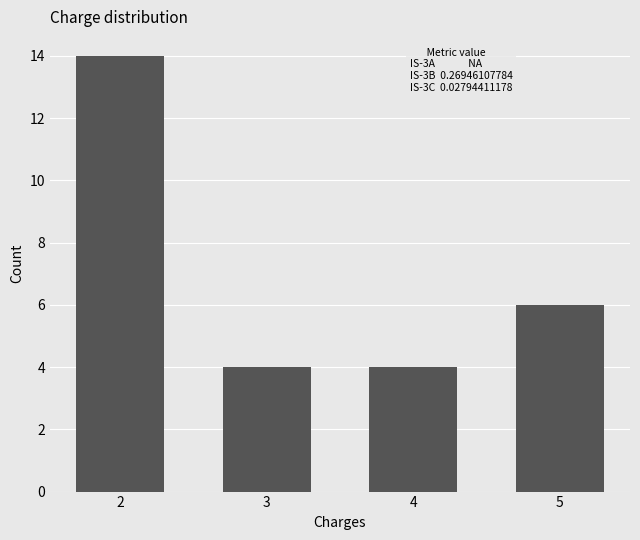

Reading left to right, what are all the values shown in this chart?

14	4	4	6